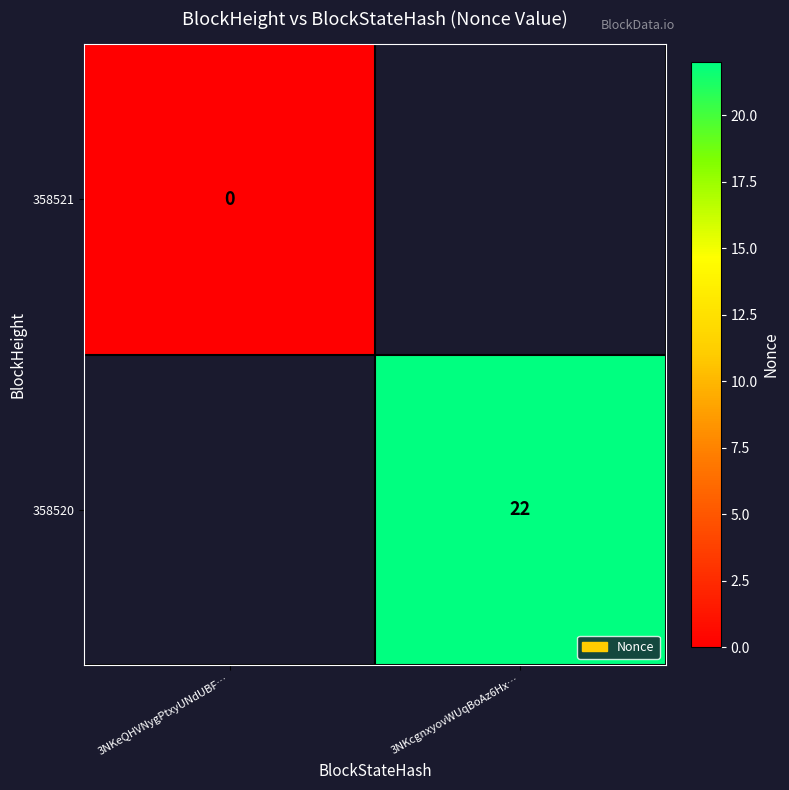

Is it true that 358520 equals 22 at 3NKcgnxyovWUqBoAz6Hx…?

True